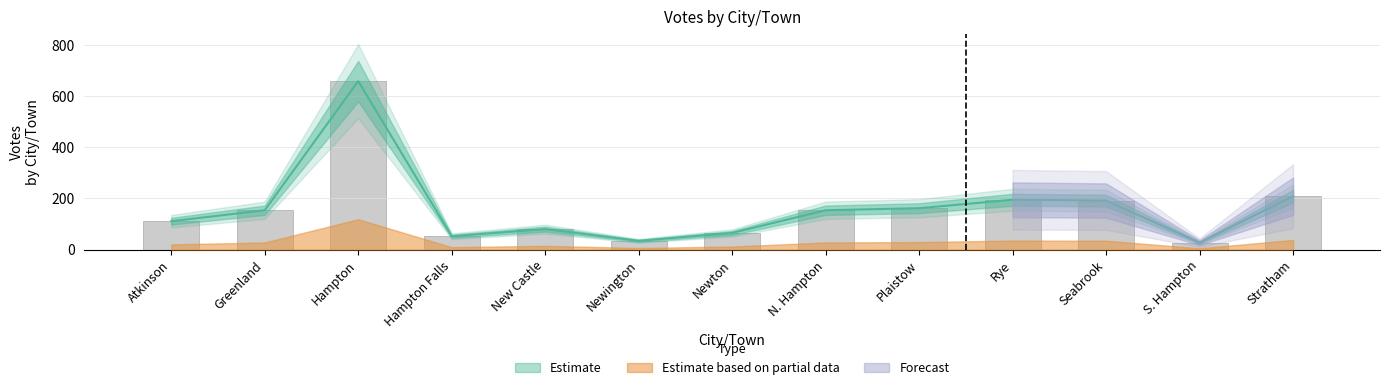

Reading right to left, list all the values displayed in this chart.

209	27	192	195	162	154	65	34	80	52	660	154	111